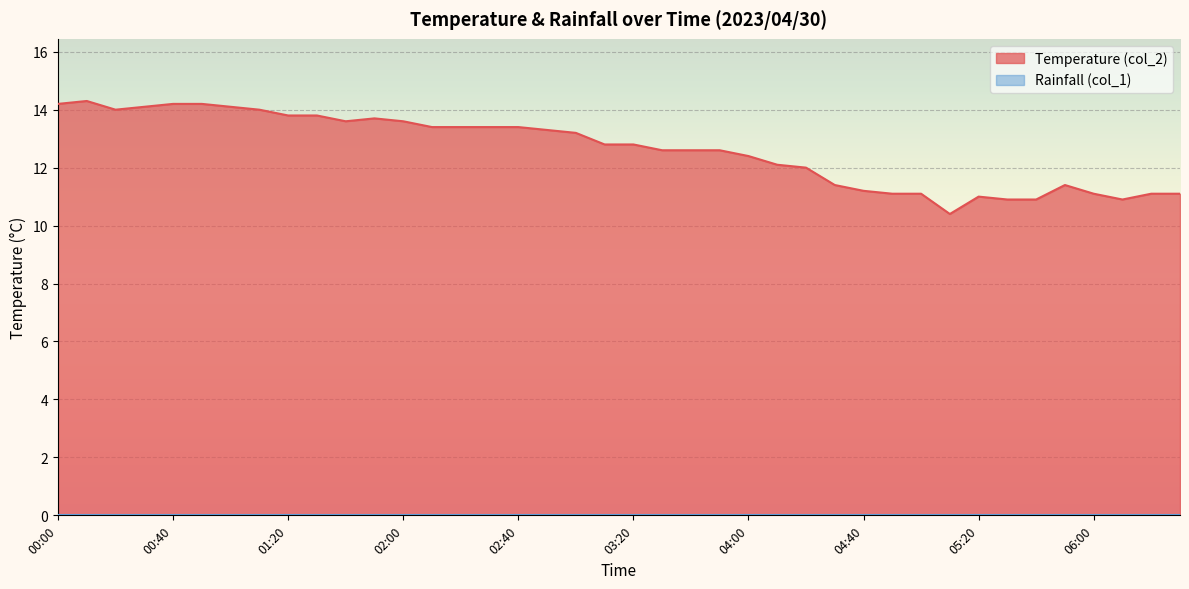

Is it true that the value at 00:40 is 14.2?

True